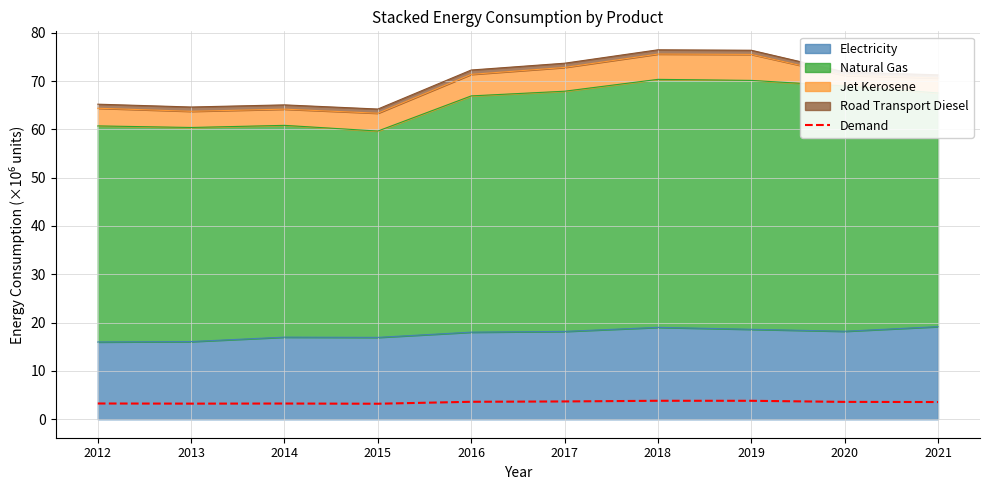

At which category does the chart reach its minimum across all series?

2015